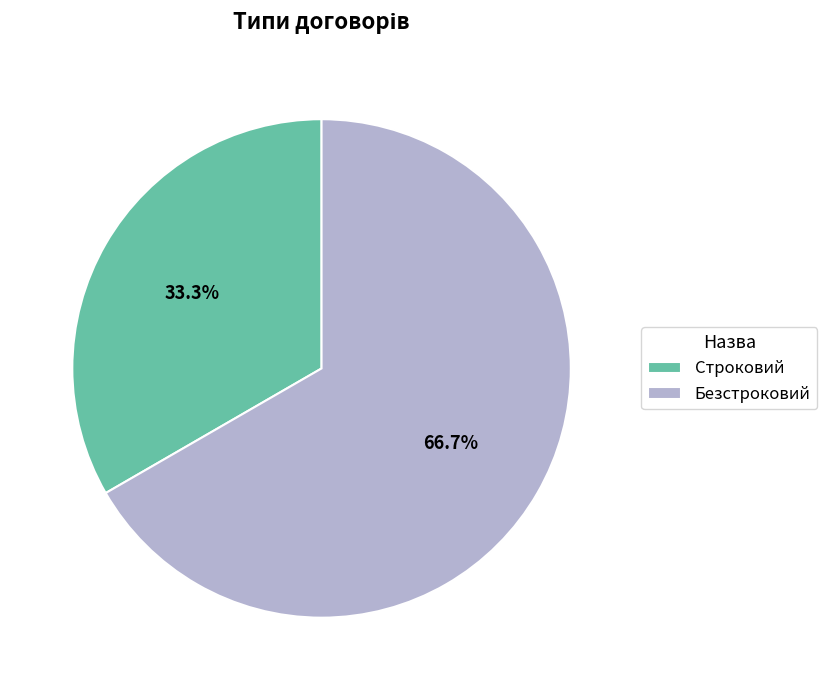

To the nearest percent, what is the difference between the Безстроковий and Строковий slice percentages?

33%